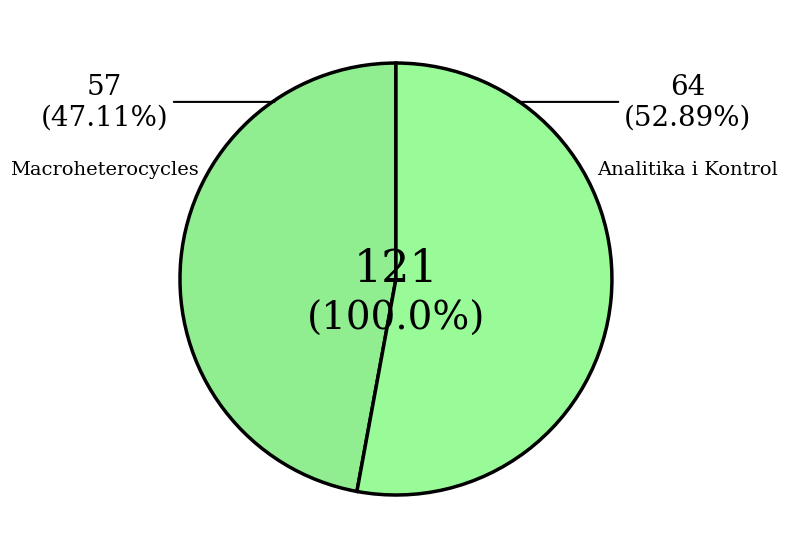

To the nearest percent, what portion does Macroheterocycles (Rank 1) represent?

47%